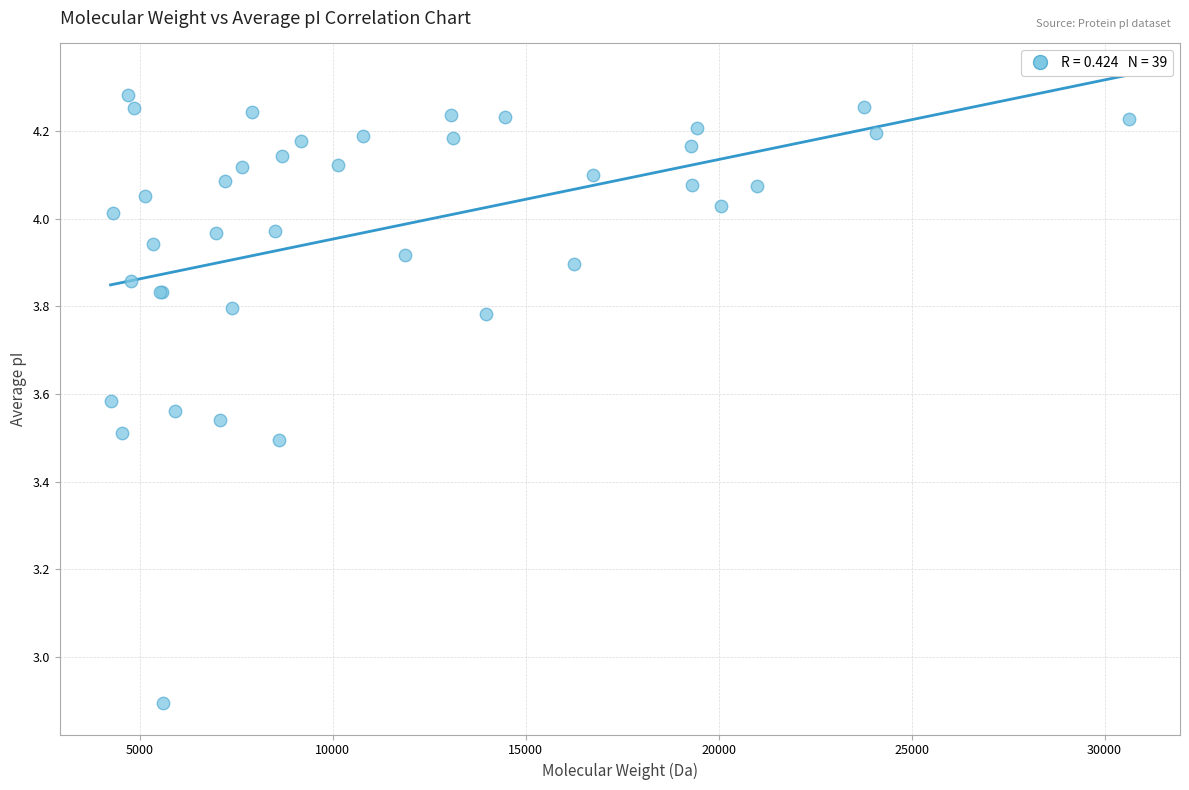

What Y value in the scatter plot is closest to 3?

2.9